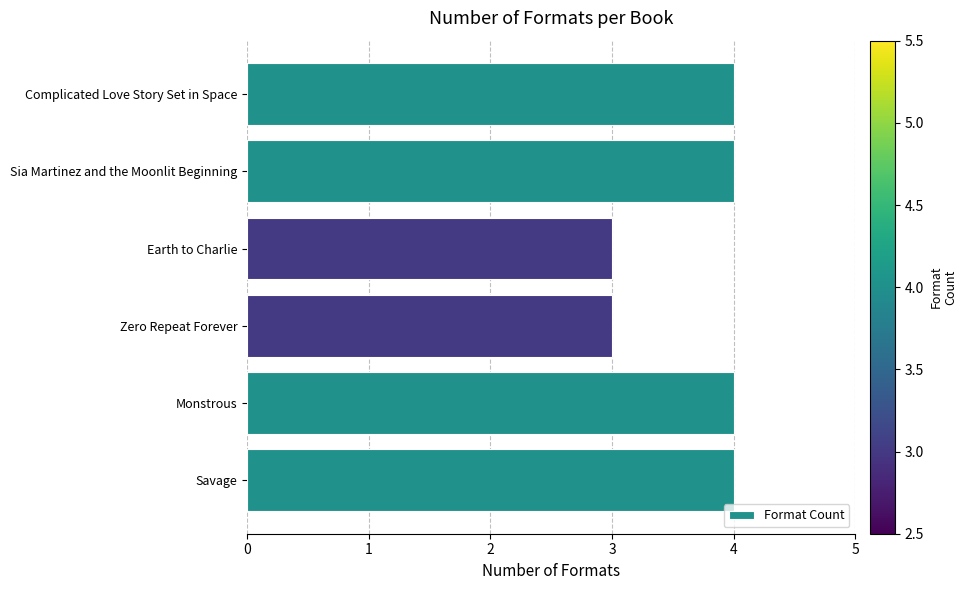

What is the average value?

4